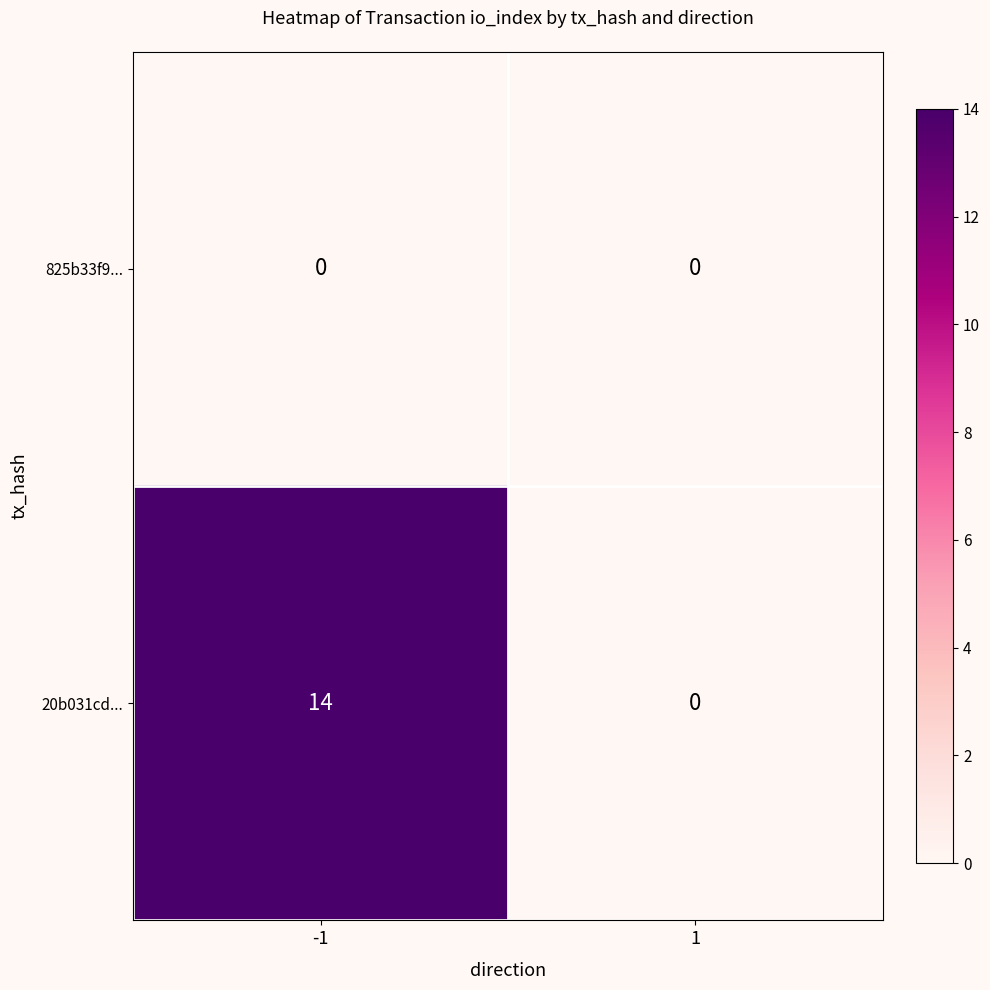

At -1, list the series in order from smallest to largest.

825b33f9..., 20b031cd...